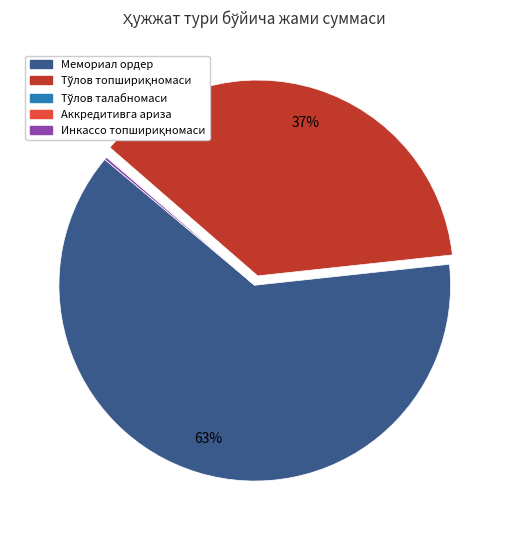

The Мемориал ордер slice represents 68% of the pie. True or false?

False